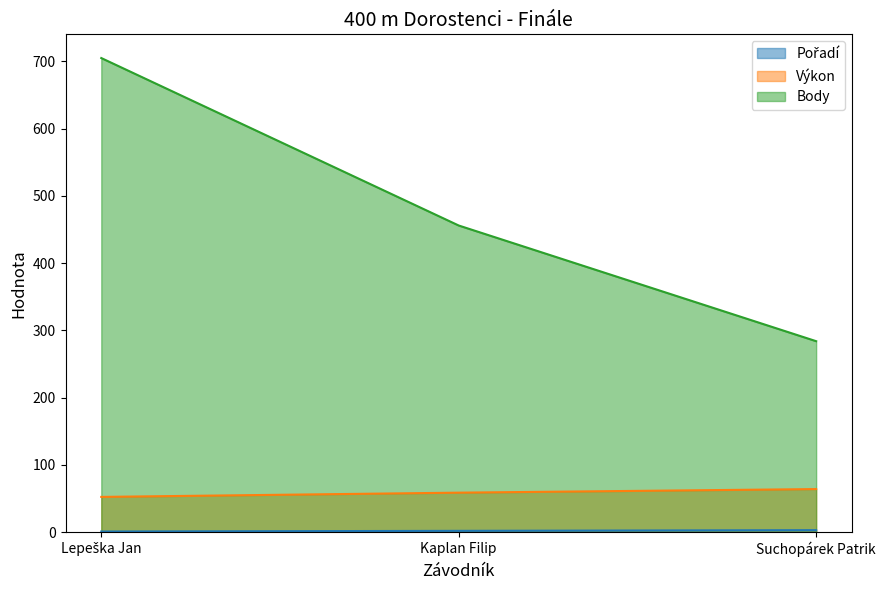

Which series has the largest range (max minus min)?

Body